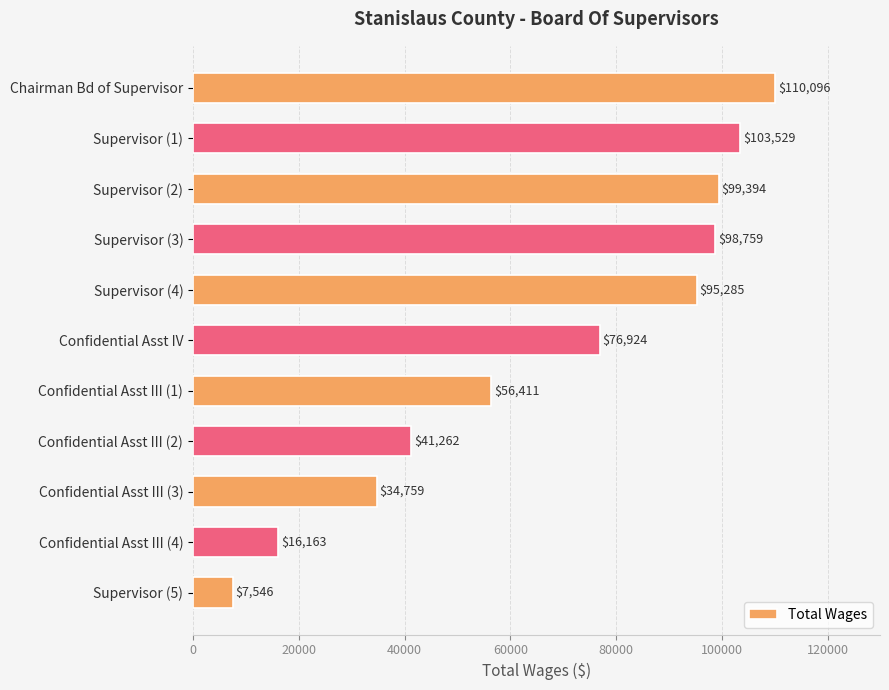

How many bars are there in total?

11